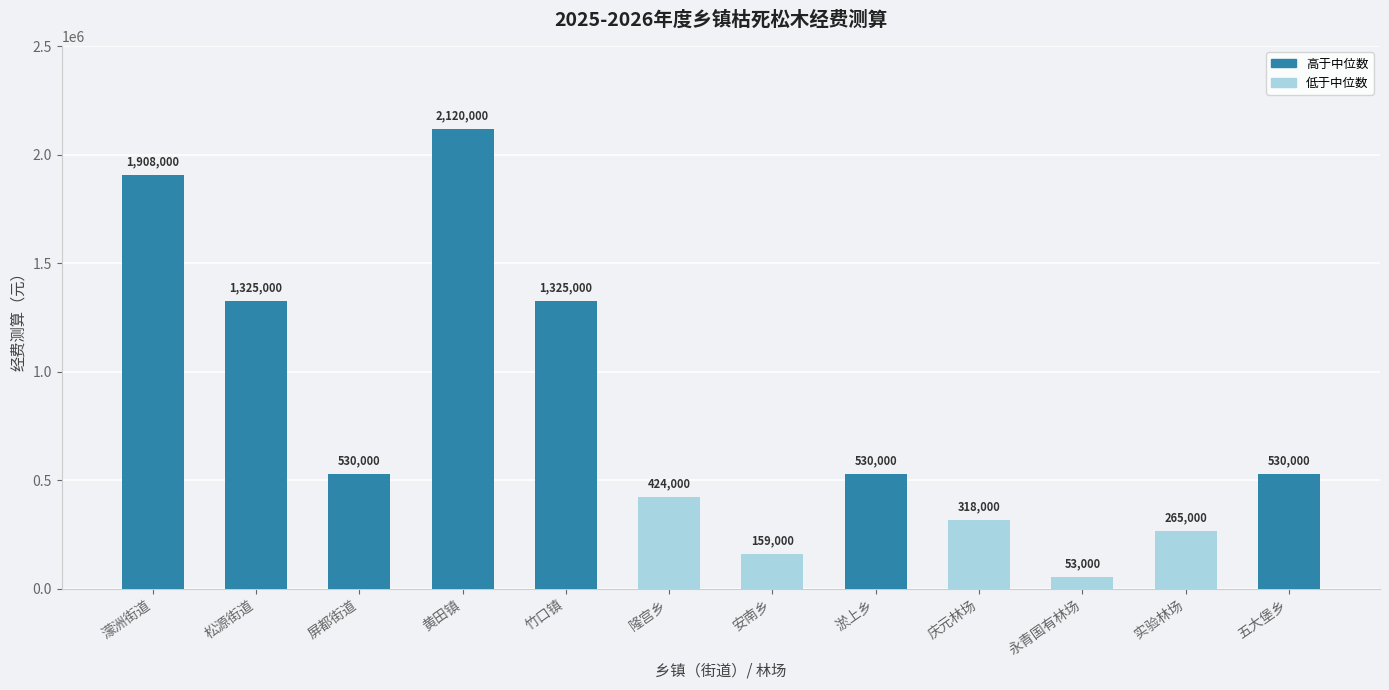

Reading right to left, transcribe all the data shown in this chart.

五大堡乡=530000	实验林场=265000	永青国有林场=53000	庆元林场=318000	淤上乡=530000	安南乡=159000	隆宫乡=424000	竹口镇=1325000	黄田镇=2120000	屏都街道=530000	松源街道=1325000	濛洲街道=1908000